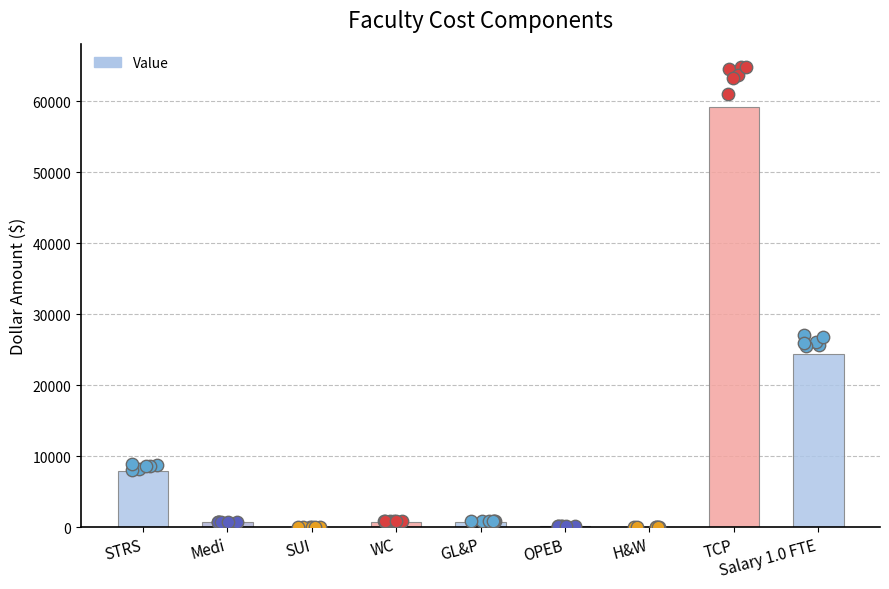

Which has a higher value, Salary 1.0 FTE or SUI?

Salary 1.0 FTE